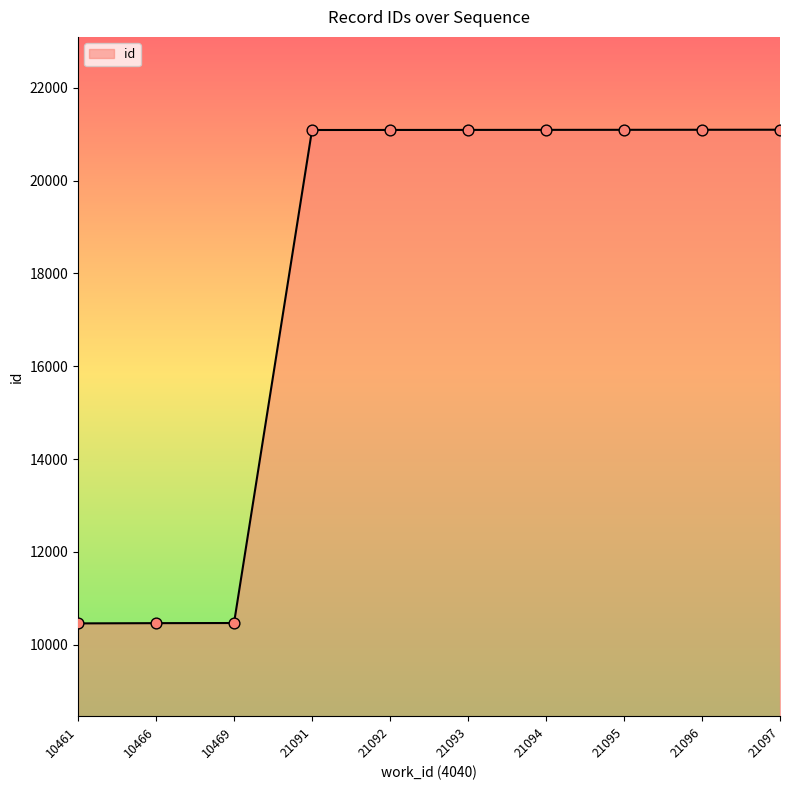

Approximately how many times larger is the value at 21095 compared to 10466?

2.0